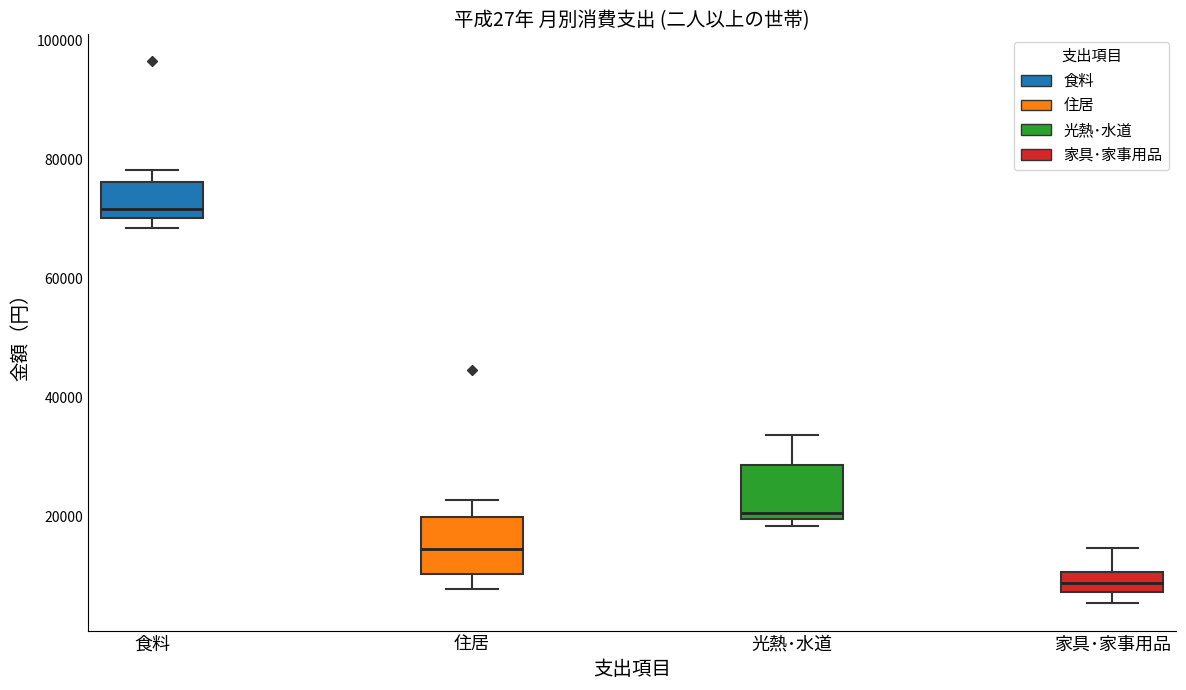

Which box has the lowest median line?

家具･家事用品